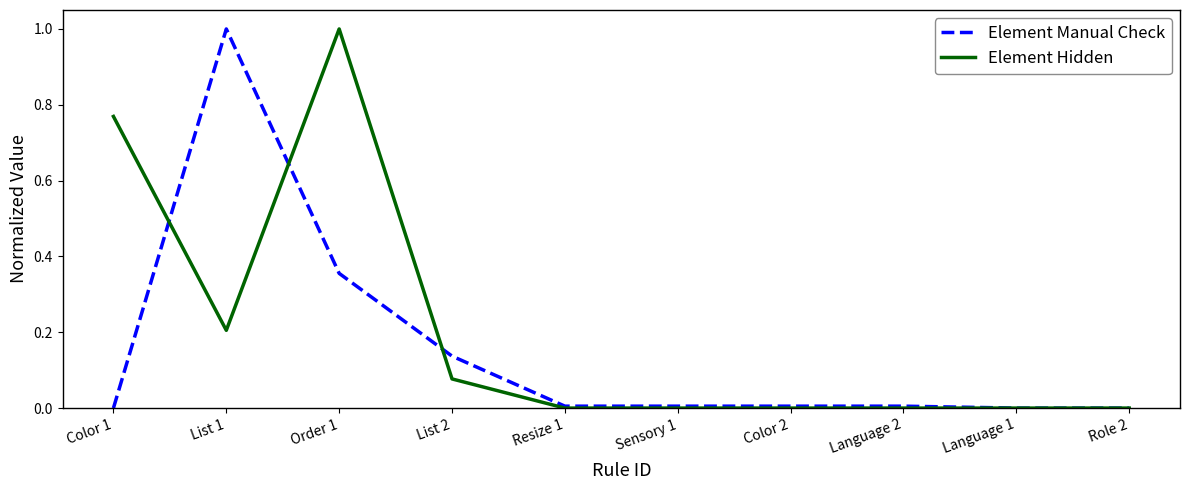

Where is the first local minimum for Element Hidden?

List 1